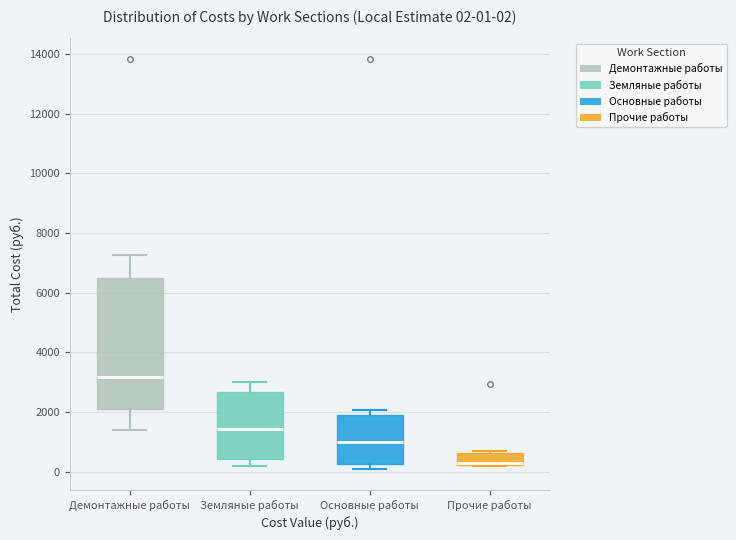

Which box's median line is the lowest?

Прочие работы